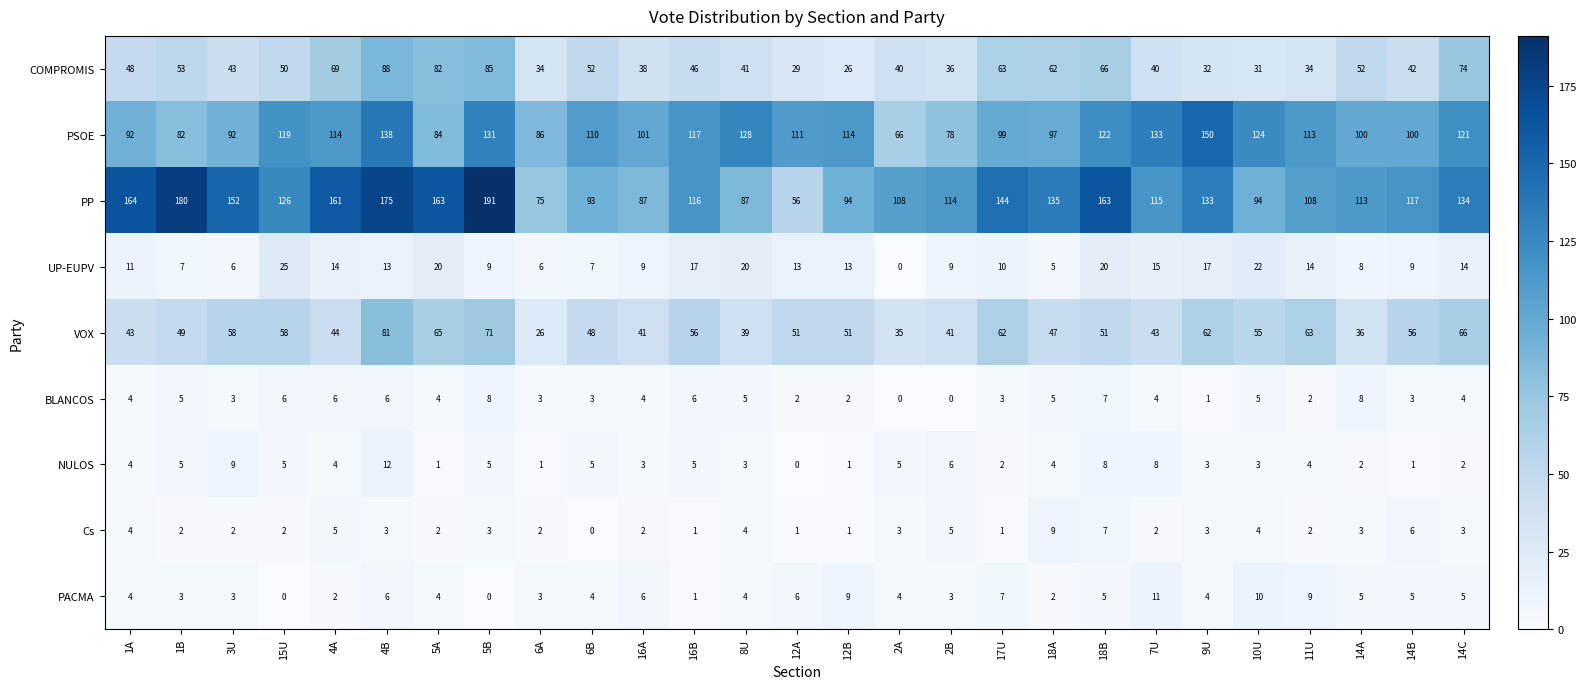

At which label does PSOE first exceed 111?

15U